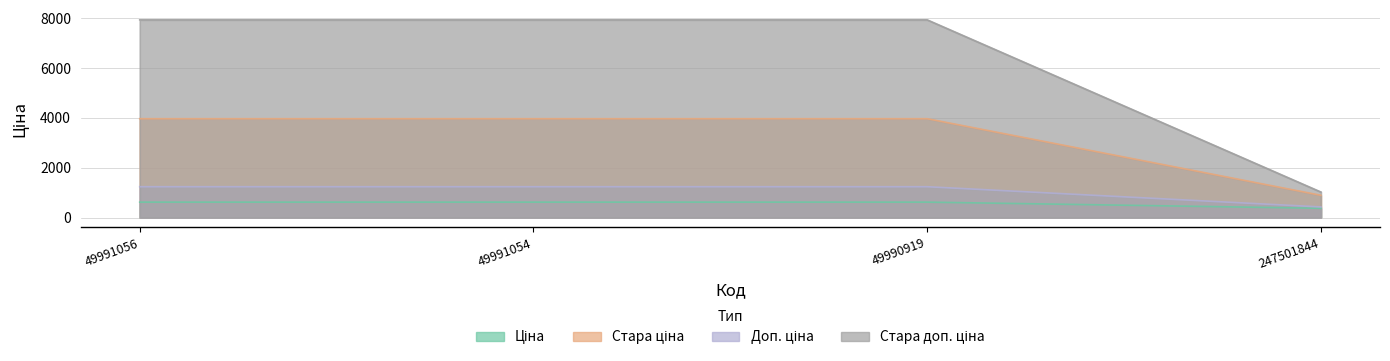

True or false: Ціна has more than 2 points higher than both neighbors.

False